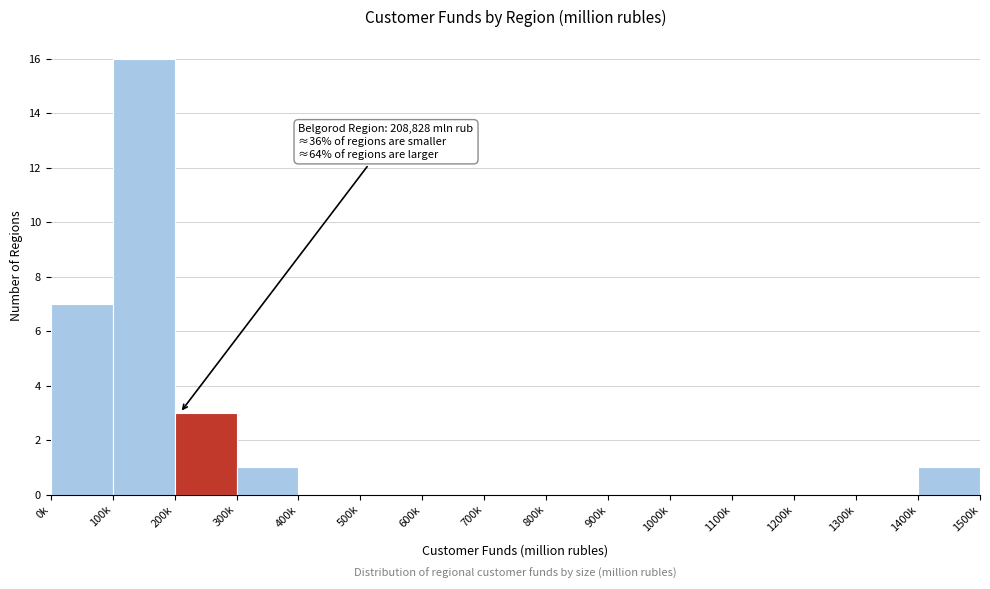

Reading left to right, extract all data points from this chart.

0k=7	100k=16	200k=3	300k=1	400k=0	500k=0	600k=0	700k=0	800k=0	900k=0	1000k=0	1100k=0	1200k=0	1300k=0	1400k=1